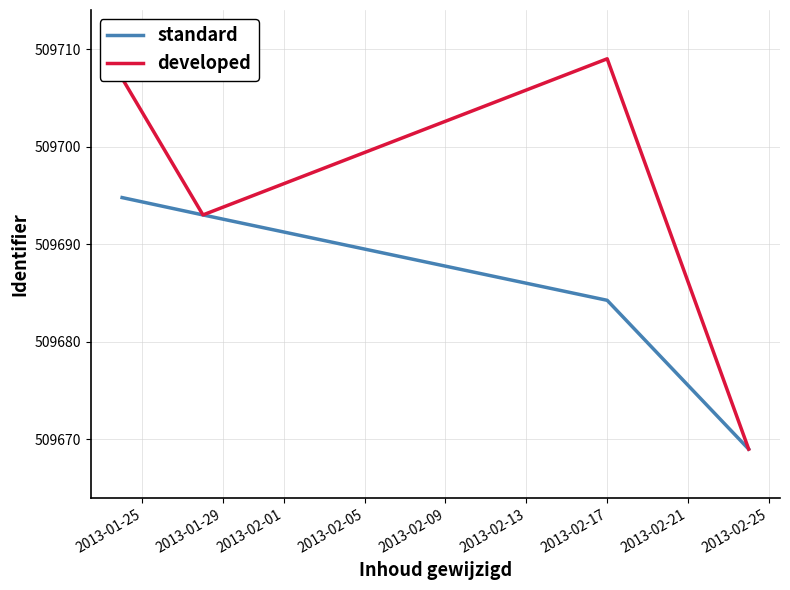

True or false: standard has more than 2 interior local peaks.

False